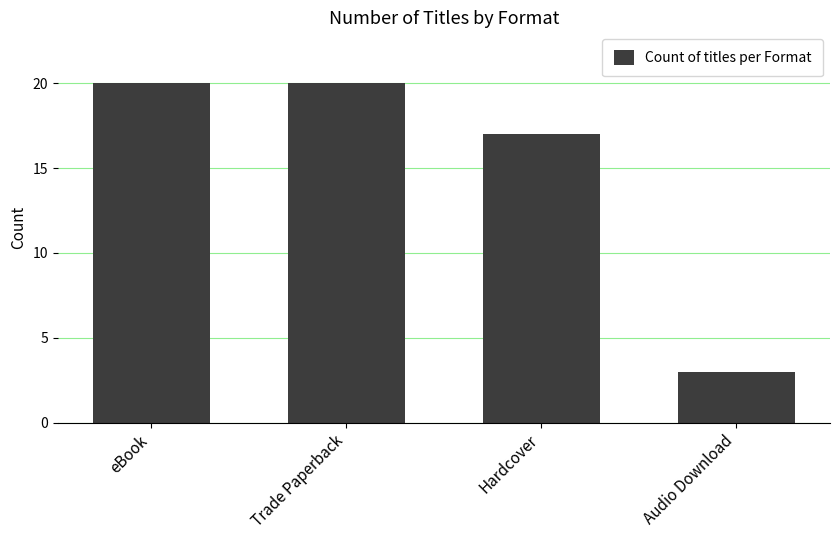

Is it true that the value at Hardcover is 17?

True